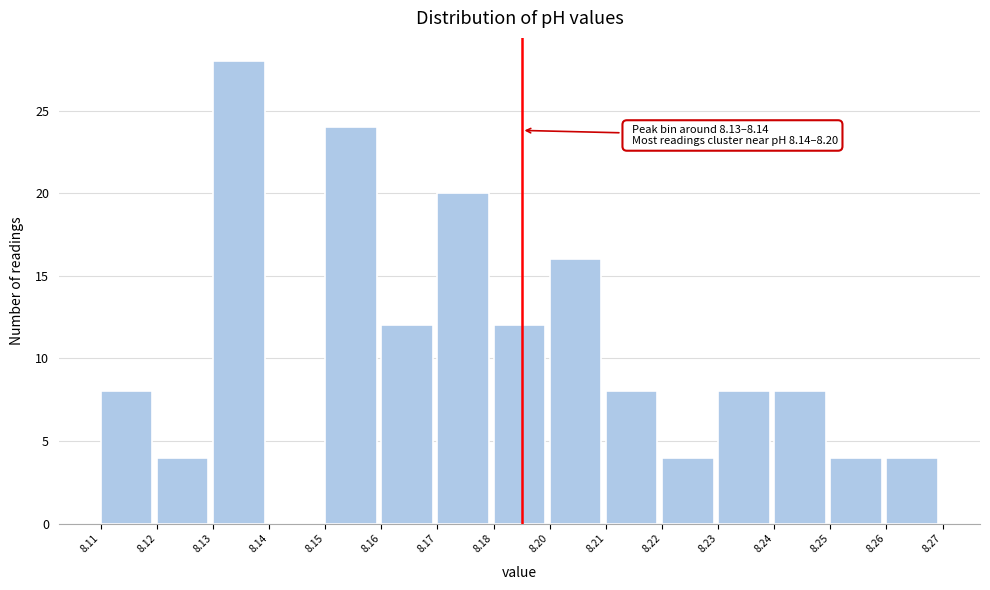

Reading left to right, list all the values displayed in this chart.

8.11=8	8.12=4	8.13=28	8.14=0	8.15=24	8.16=12	8.17=20	8.18=12	8.20=16	8.21=8	8.22=4	8.23=8	8.24=8	8.25=4	8.26=4